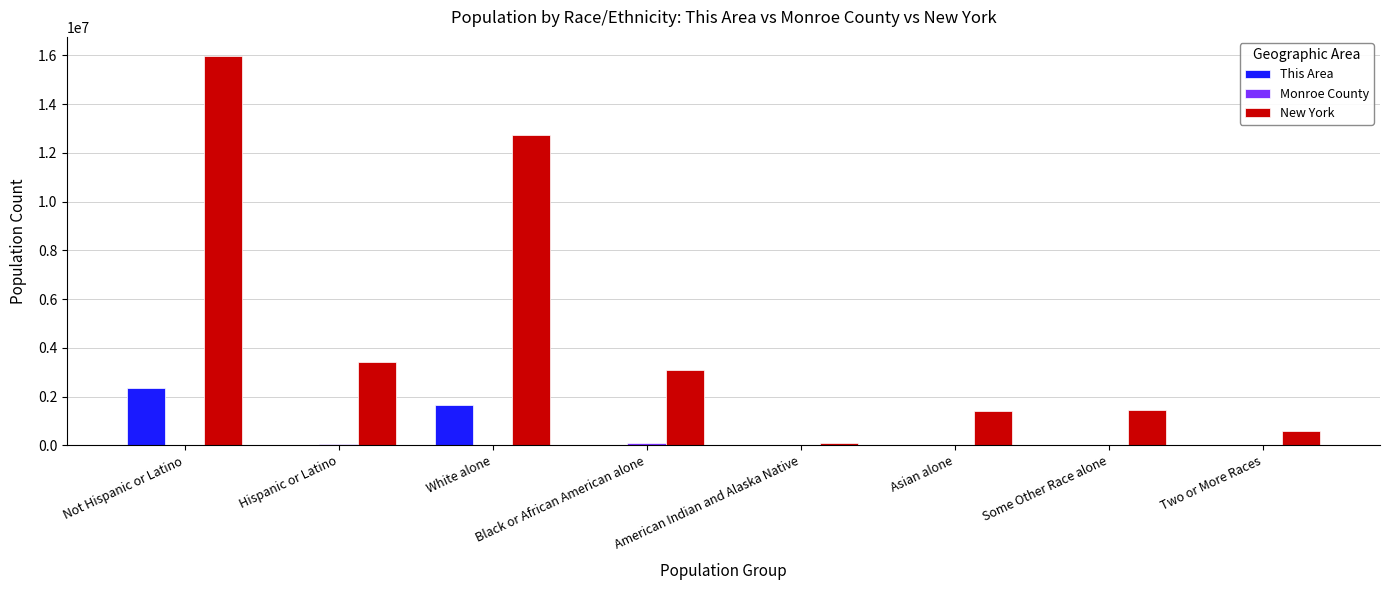

The New York series shows 3073800 at Black or African American alone. True or false?

True